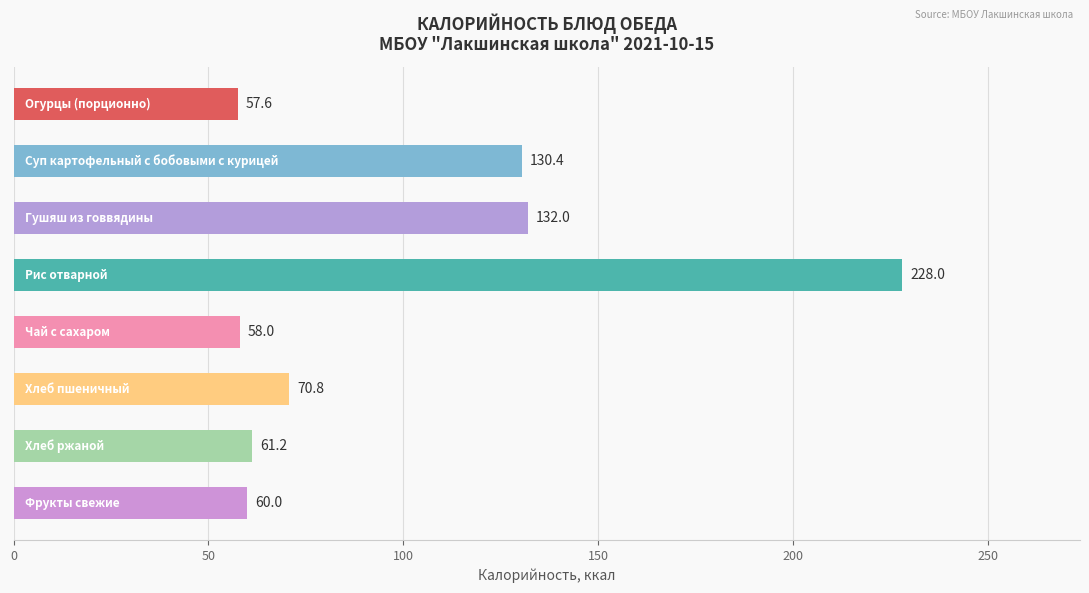

How many bars are there in total?

8